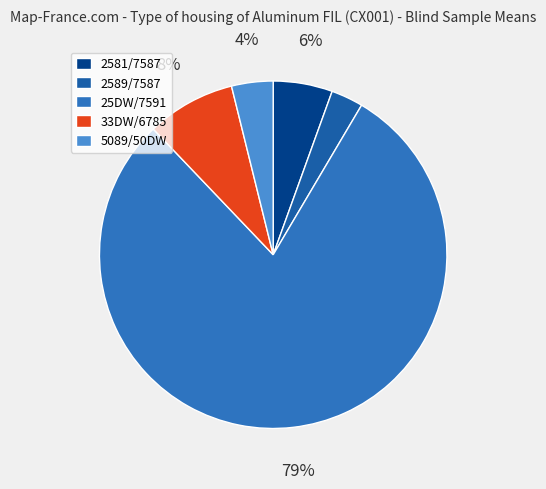

Between 2581/7587 and 33DW/6785, which is larger?

33DW/6785